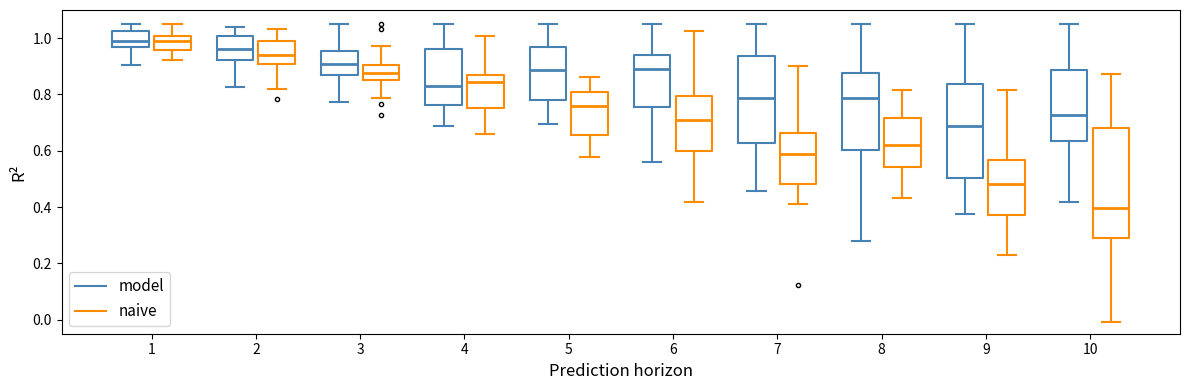

Comparing the boxes themselves (not the whiskers), which one is the tallest?

10 (naive)